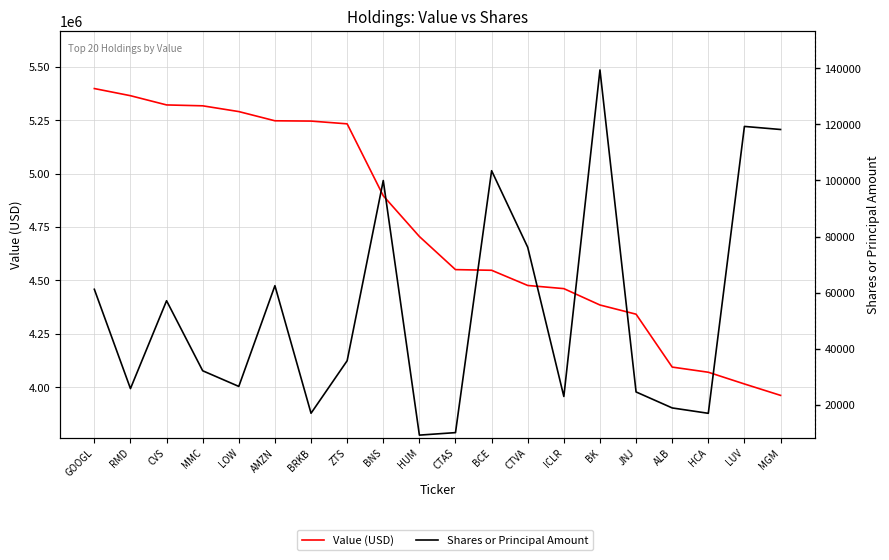

Reading left to right, extract all data points from this chart.

Value (USD): 5398000	5364551	5321335	5317203	5290220	5247144	5245740	5232861	4896090	4705490	4550523	4547419	4476332	4461534	4384895	4341880	4094317	4070202	4015282	3961905
Shares or Principal Amount: 61181	25775	57102	32132	26552	62466	16982	35707	99961	9187	10076	103468	76154	22968	139380	24579	18880	16962	119254	118160